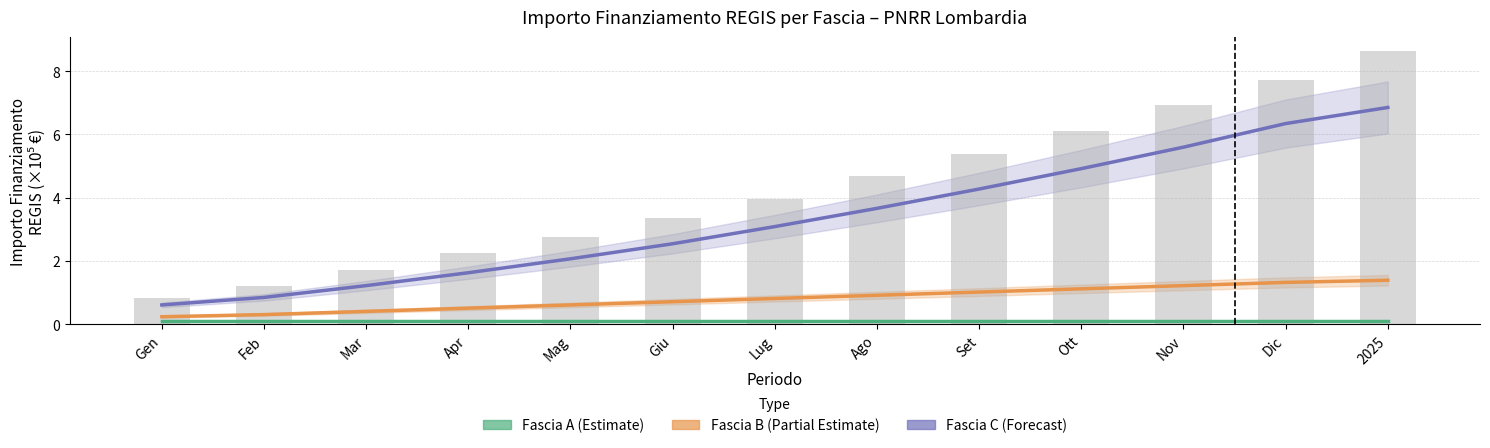

Are the bars grouped side by side (vs. stacked)?

Yes